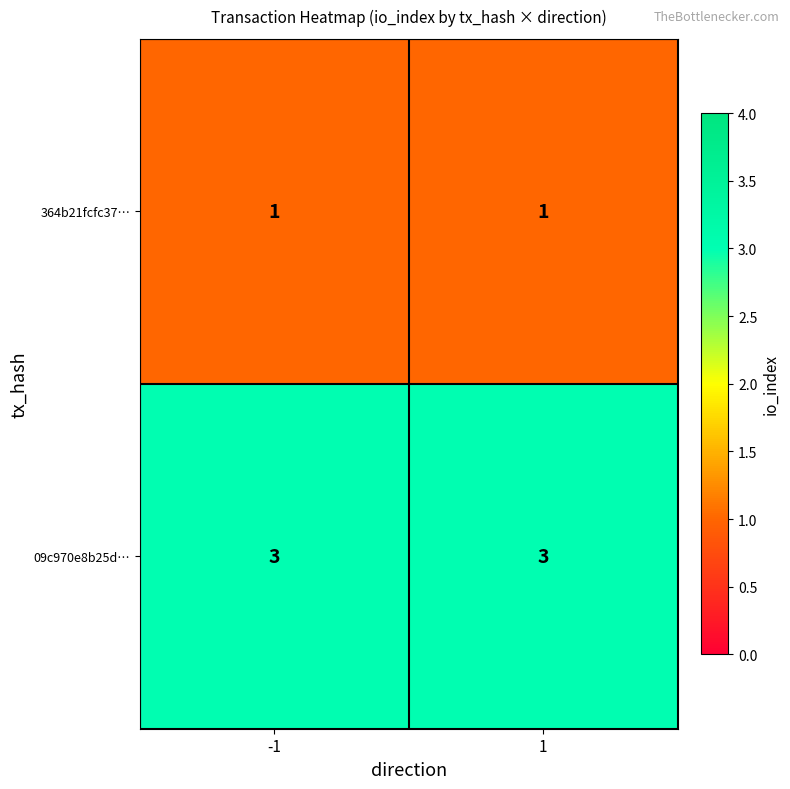

The 364b21fcfc37… series shows 2 at 1. True or false?

False